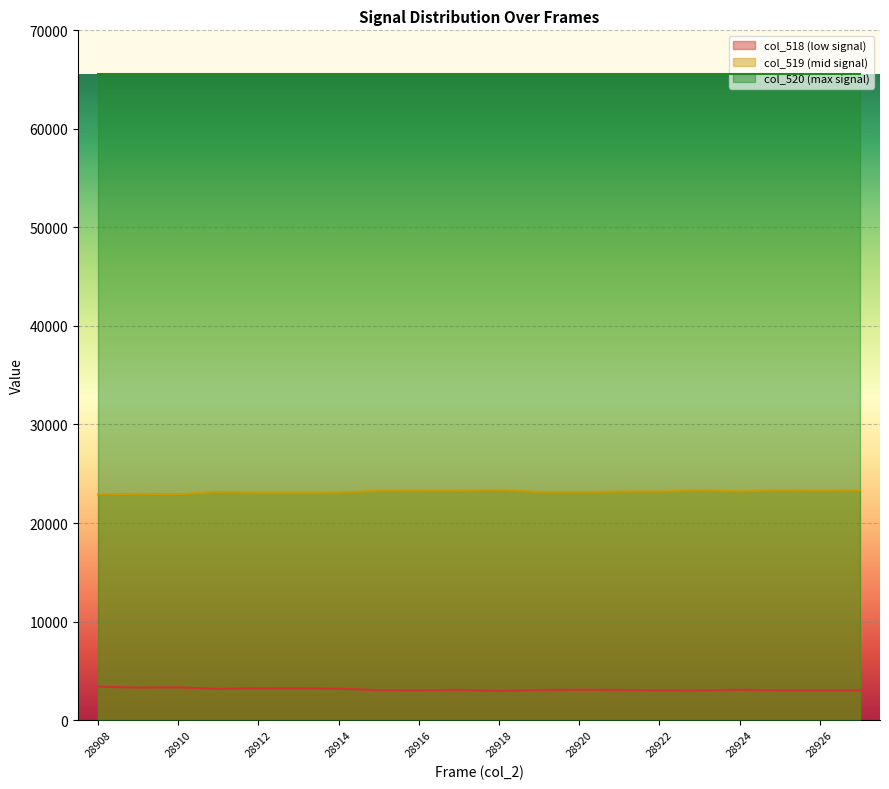

Rank the series by their average value, from highest to lowest.

col_520 (max signal), col_519 (mid signal), col_518 (low signal)